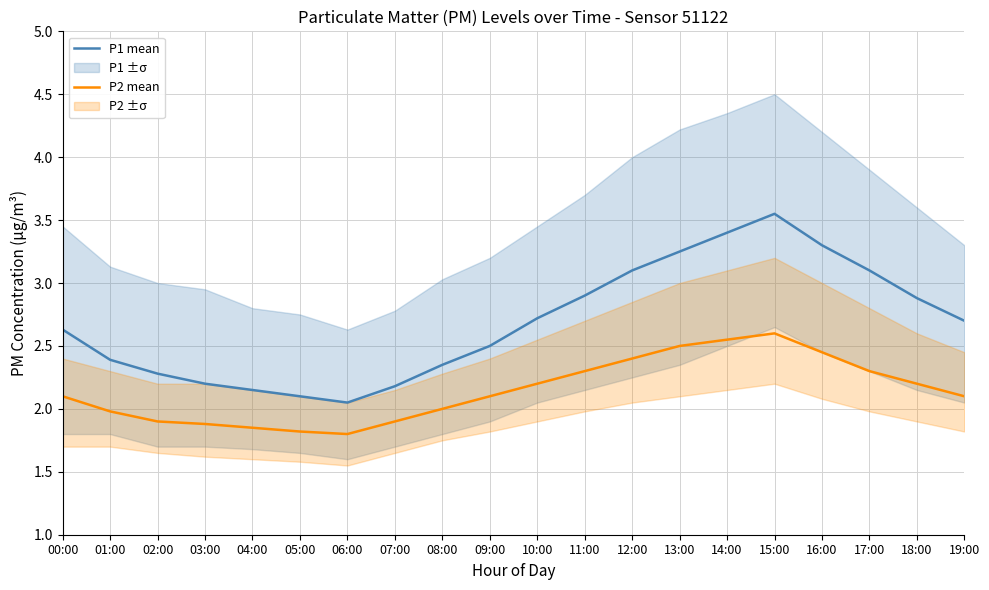

How many interior local valleys does the P1 mean series have?

1